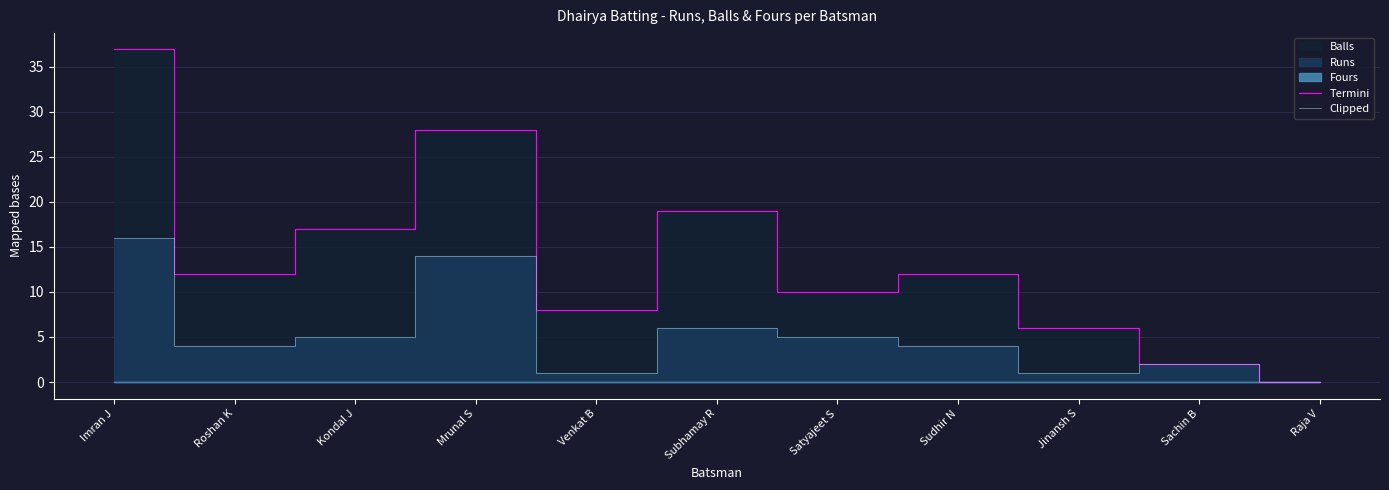

How many data points does each series have?

11